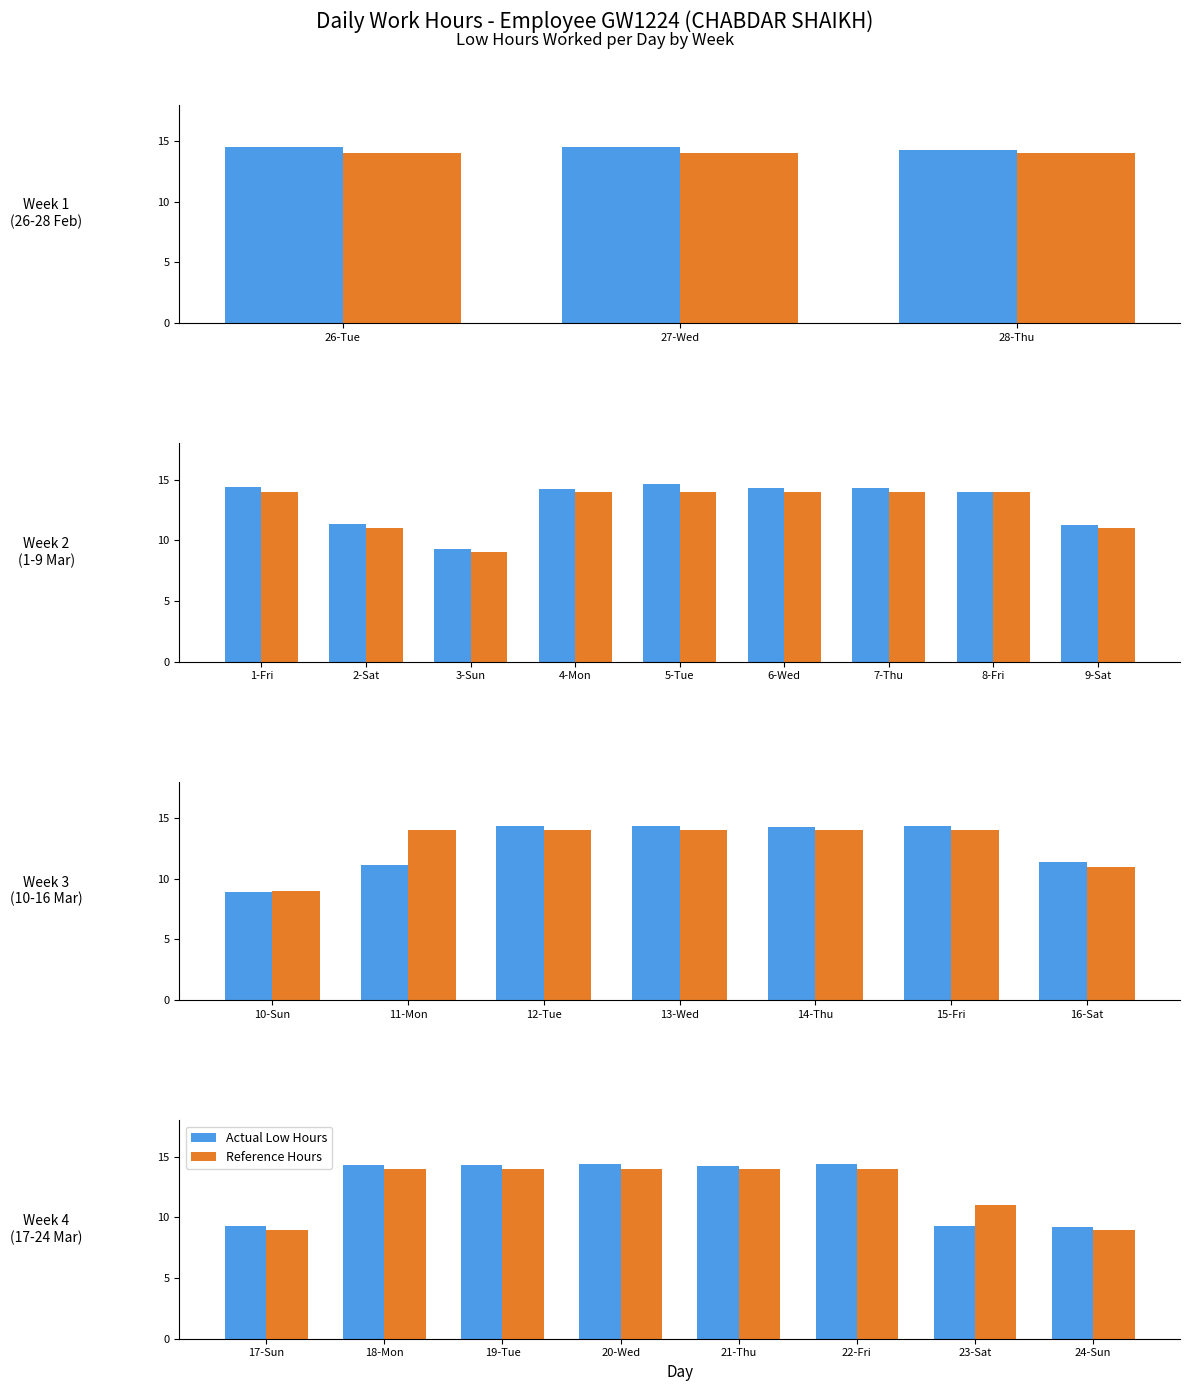

Rank the series by their average value, from highest to lowest.

Actual Low Hours, Reference Hours